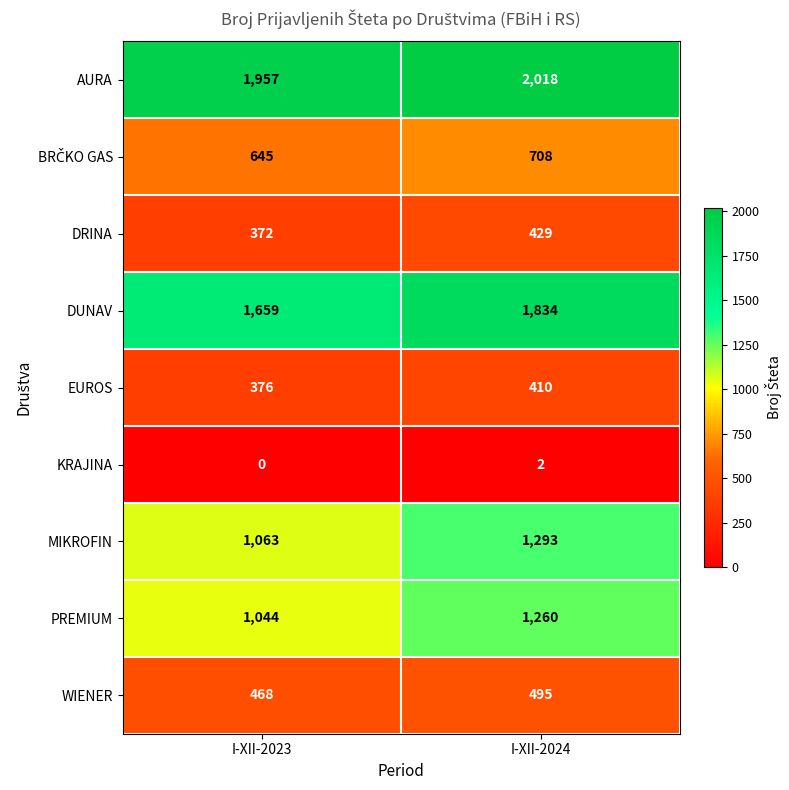

Which category has the highest value across all series?

I-XII-2024